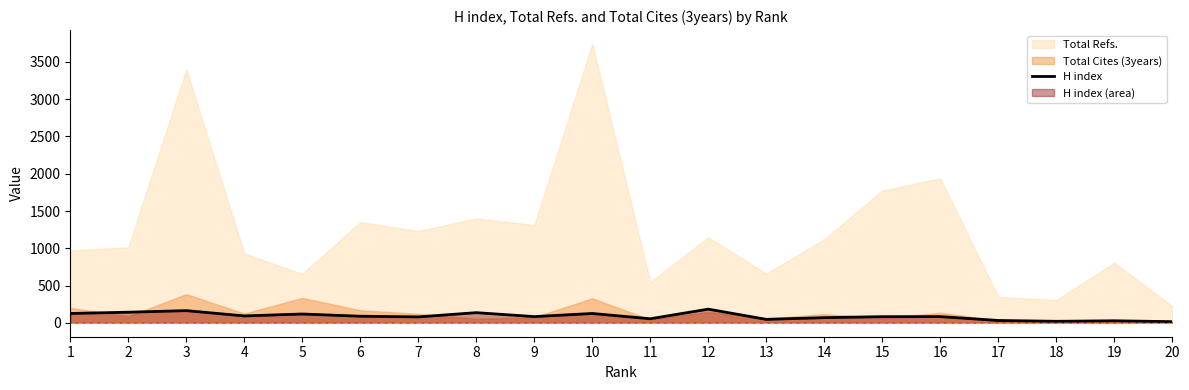

Where is the first local minimum?

4